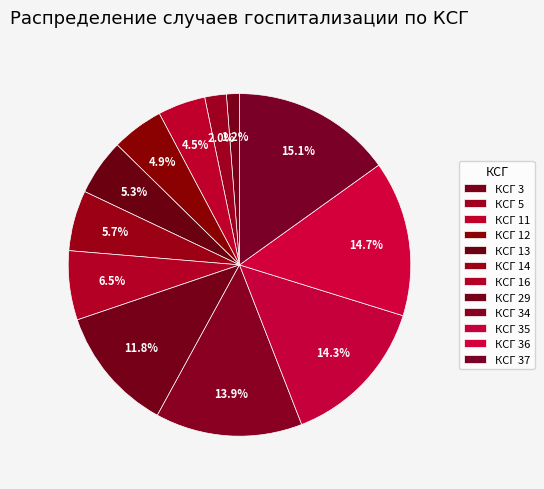

Is КСГ 14 the majority of the pie?

No